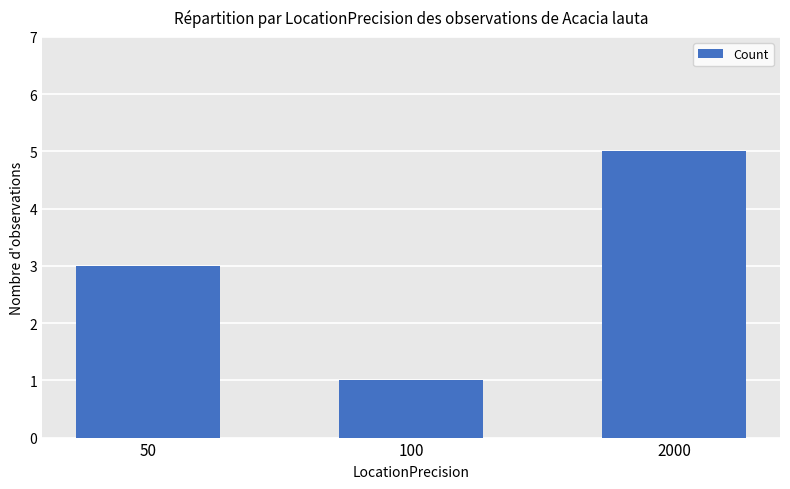

What is the difference between the second highest and minimum values?

2